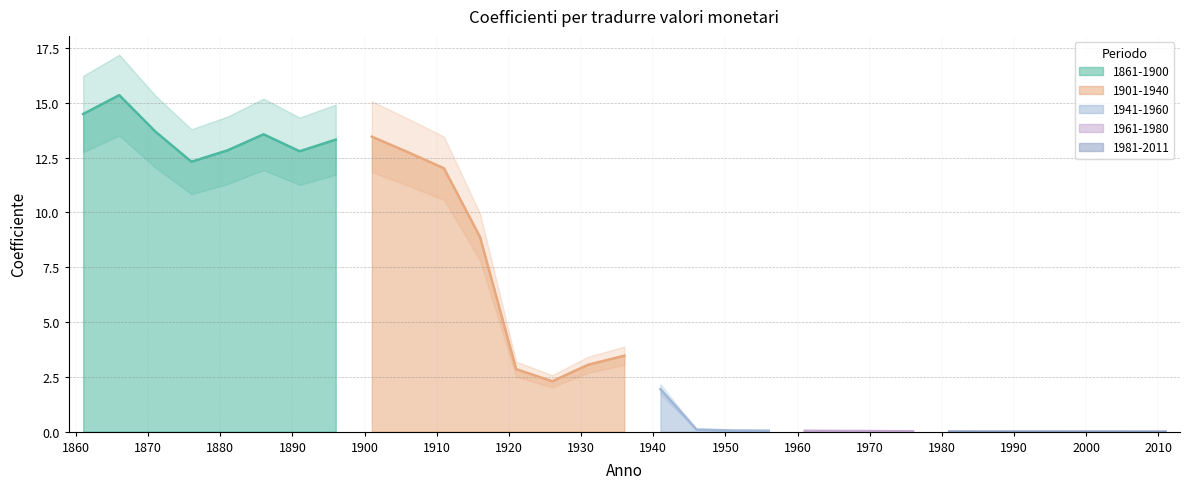

What are all the series names shown in the legend?

1861-1900, 1901-1940, 1941-1960, 1961-1980, 1981-2011